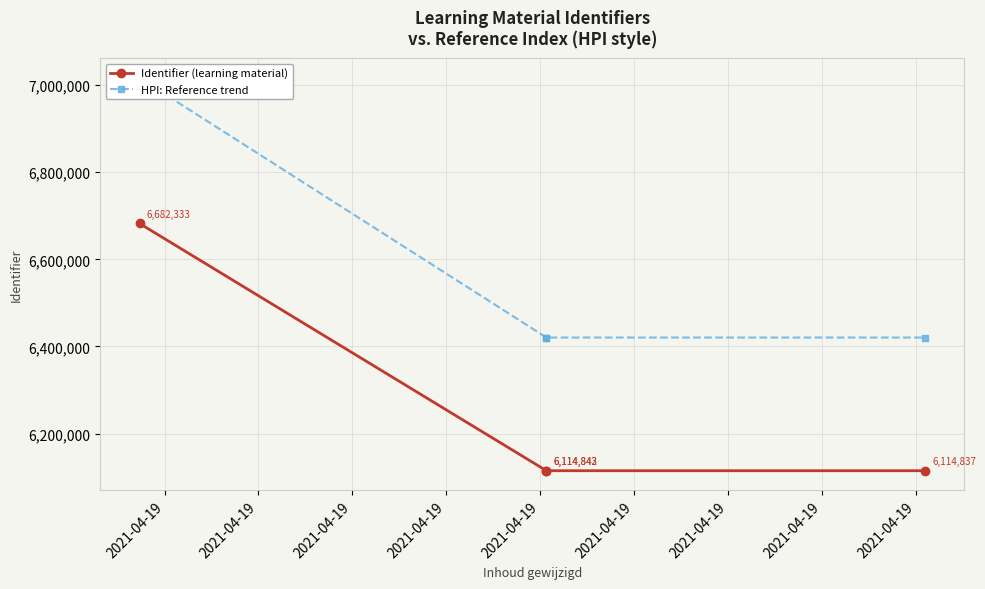

True or false: HPI: Reference trend and Identifier (learning material) intersect in this chart.

False